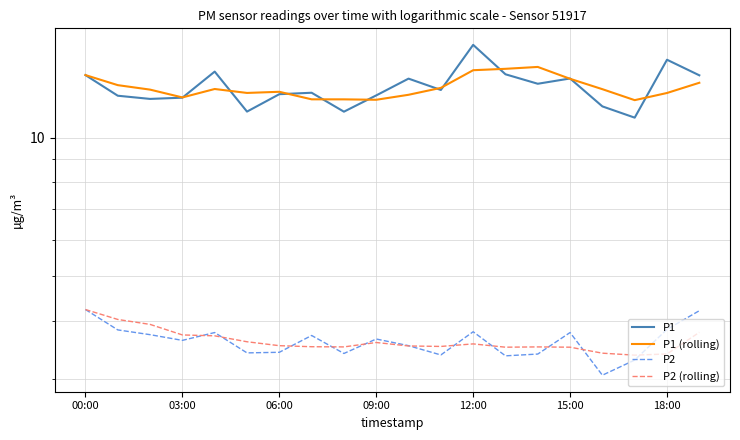

Does the chart have visible grid lines?

Yes